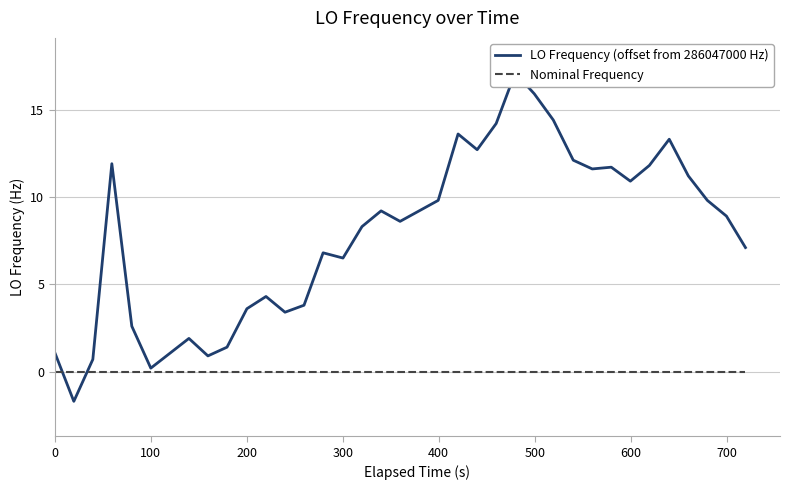

List the labels in order of LO Frequency (offset from 286047000 Hz) value, largest first.

22, 23, 24, 21, 19, 30, 20, 25, 300, 29, 27, 26, 31, 28, 18, 32, 16, 33, 17, 15, 34, 13, 14, 10, 12, 9, 11, 400, 600, 800, 0, 700, 200, 500, 100